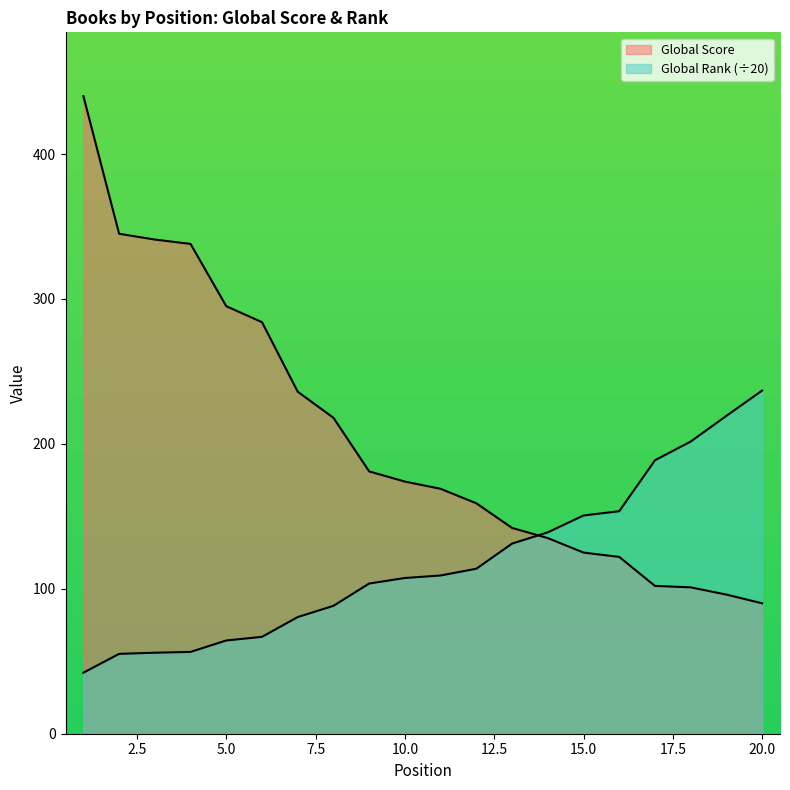

True or false: Global Rank (scaled) has a value of 99.1 at 4.

False